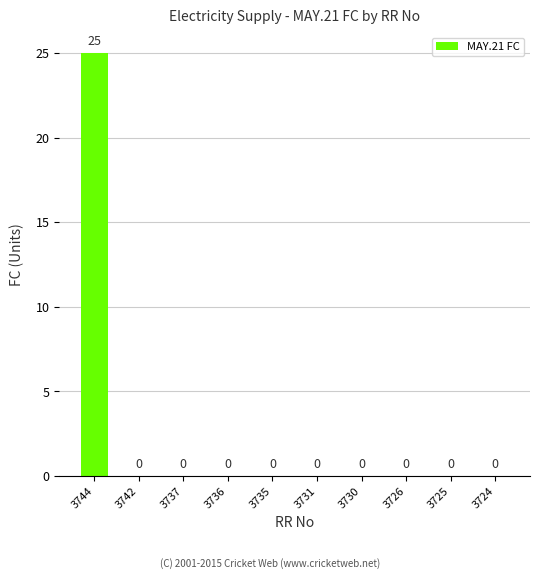

True or false: the data shows 0 at 3736.

True